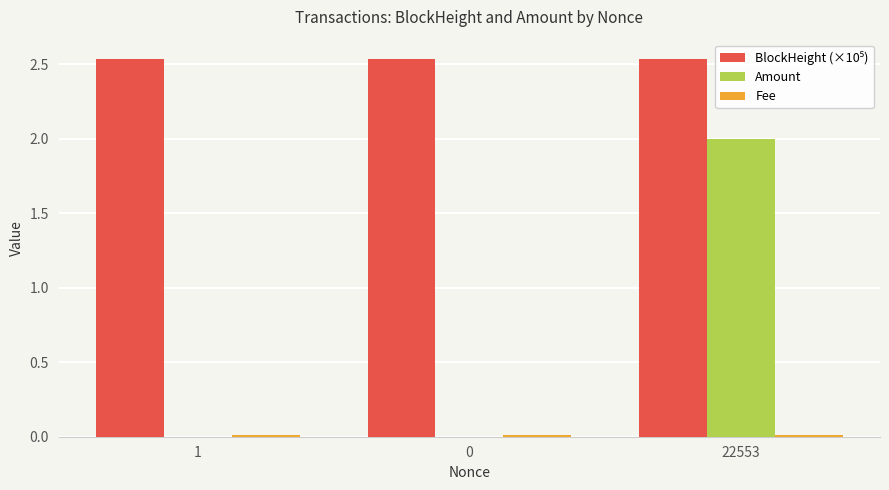

At which category is the sum across all series the highest?

22553